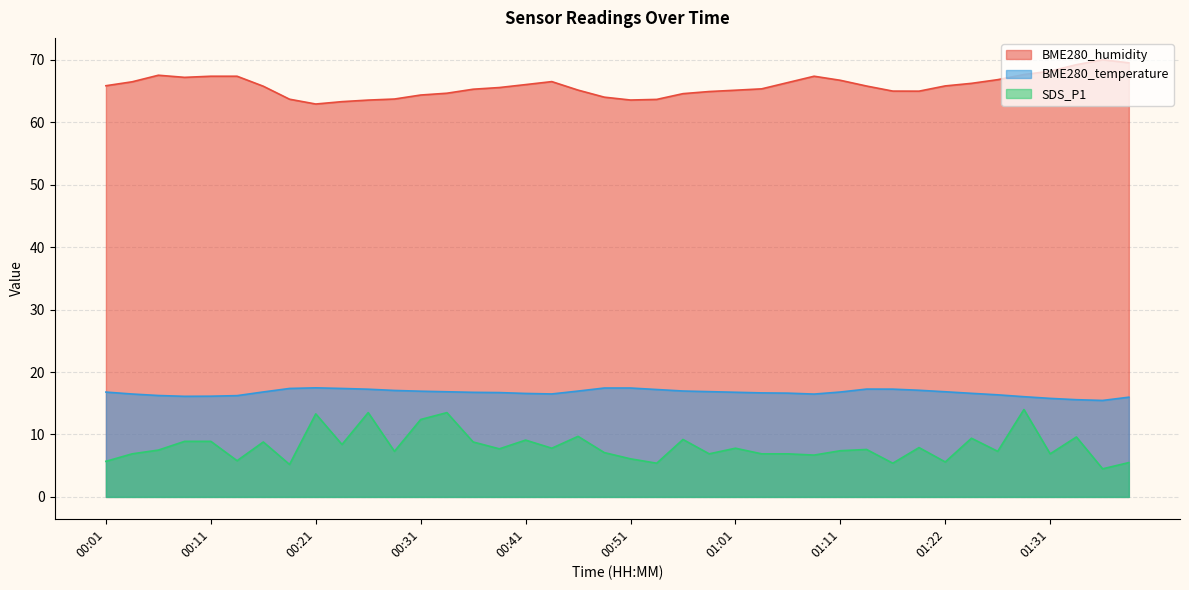

True or false: BME280_temperature and BME280_humidity cross at least once.

False